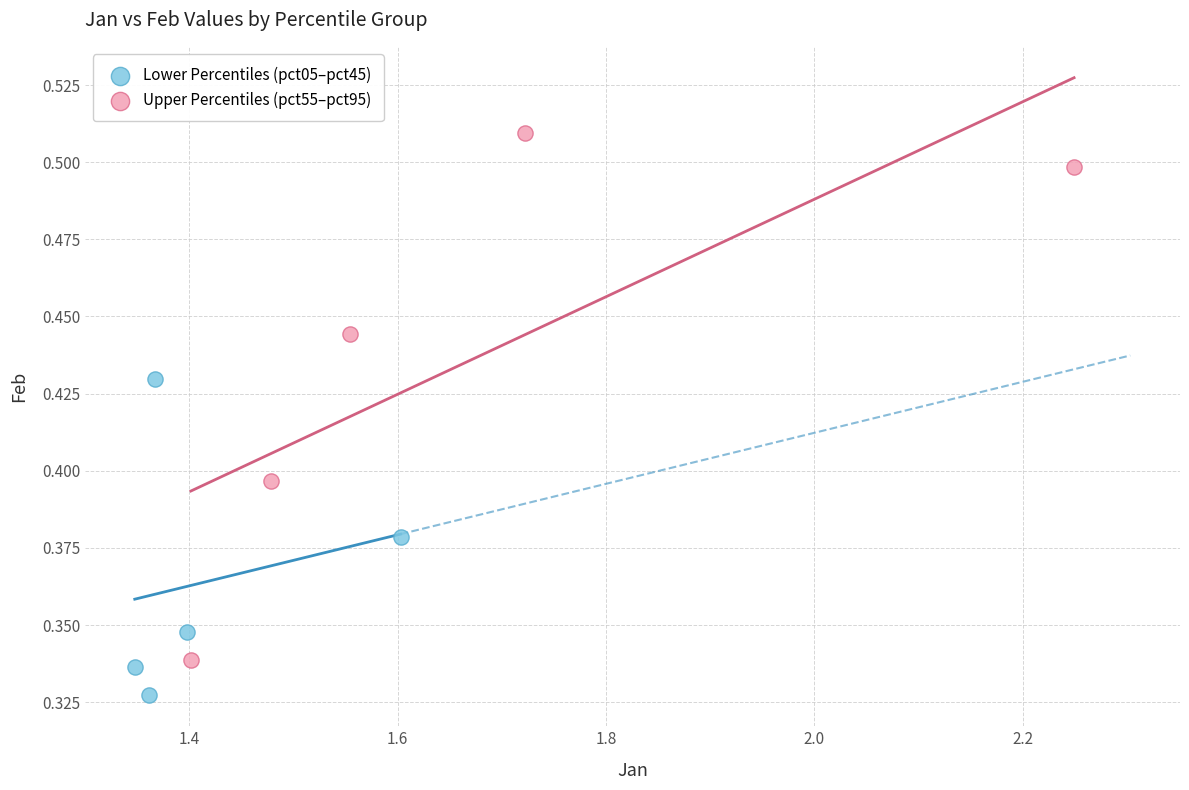

Which series reaches the minimum Y coordinate?

Lower Percentiles (pct05–pct45)